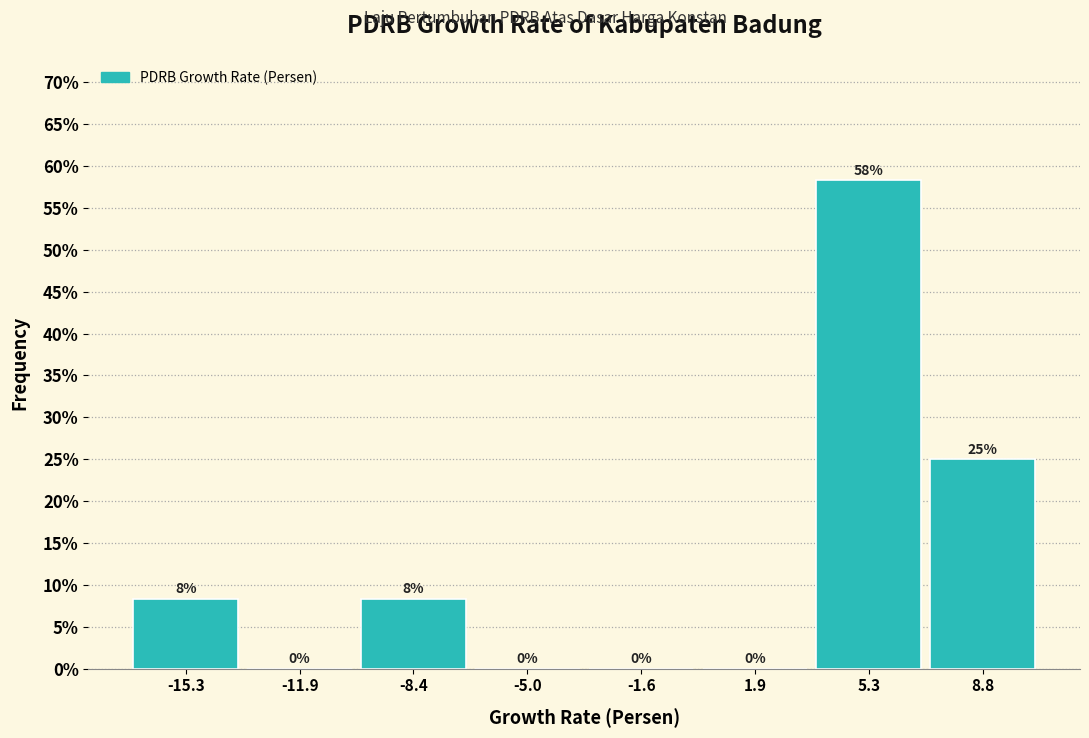

Which range on the x-axis has the tallest bar?

3.5 to 7.0